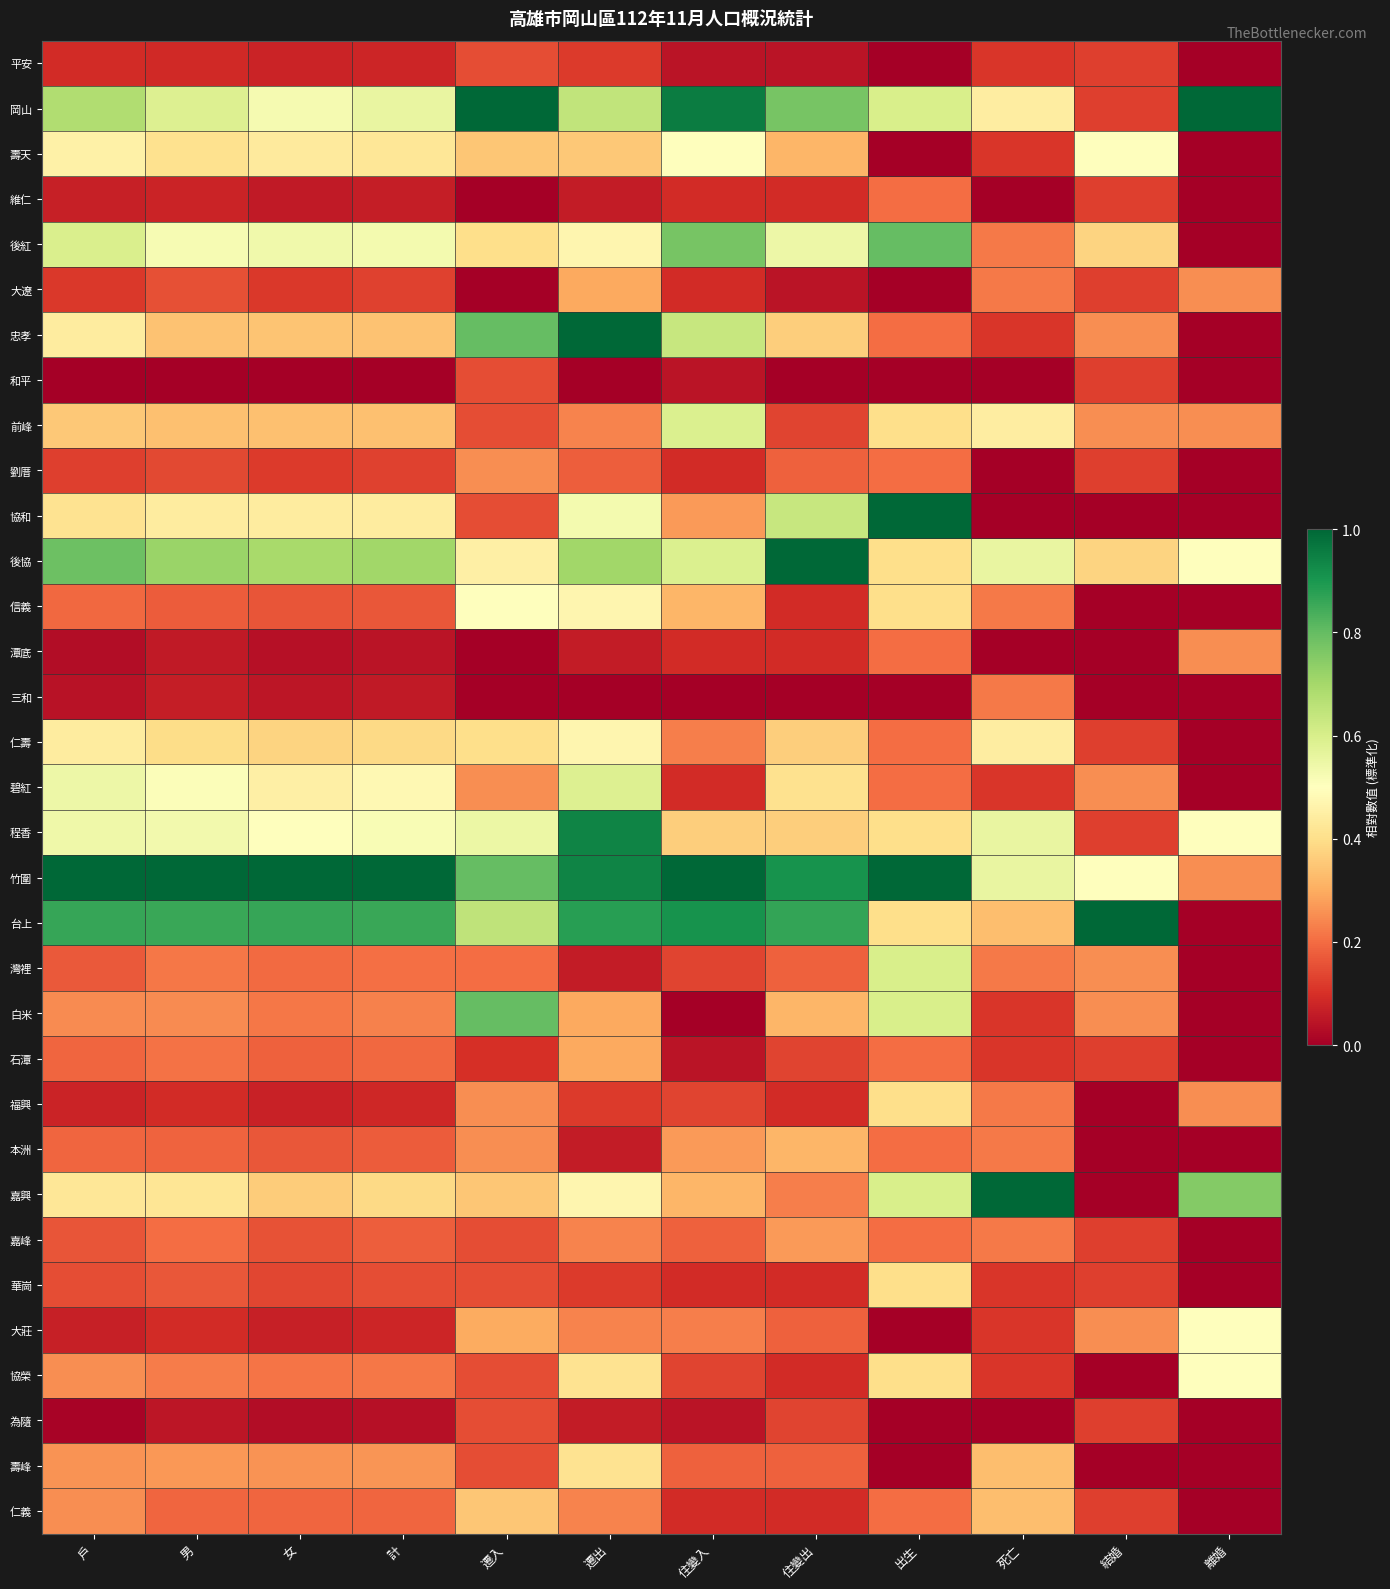

Reading left to right, extract all data points from this chart.

平安: 戶=0.1	男=0.1	女=0.1	計=0.1	遷入=0.1	遷出=0.1	住變入=0.0	住變出=0.0	出生=0.0	死亡=0.1	結婚=0.1	離婚=0.0
岡山: 戶=0.7	男=0.6	女=0.5	計=0.6	遷入=1.0	遷出=0.6	住變入=1.0	住變出=0.8	出生=0.6	死亡=0.4	結婚=0.1	離婚=1.0
壽天: 戶=0.5	男=0.4	女=0.4	計=0.4	遷入=0.3	遷出=0.4	住變入=0.5	住變出=0.3	出生=0.0	死亡=0.1	結婚=0.5	離婚=0.0
維仁: 戶=0.1	男=0.1	女=0.1	計=0.1	遷入=0.0	遷出=0.1	住變入=0.1	住變出=0.1	出生=0.2	死亡=0.0	結婚=0.1	離婚=0.0
後紅: 戶=0.6	男=0.5	女=0.5	計=0.5	遷入=0.4	遷出=0.5	住變入=0.8	住變出=0.5	出生=0.8	死亡=0.2	結婚=0.4	離婚=0.0
大遼: 戶=0.1	男=0.2	女=0.1	計=0.1	遷入=0.0	遷出=0.3	住變入=0.1	住變出=0.0	出生=0.0	死亡=0.2	結婚=0.1	離婚=0.2
忠孝: 戶=0.4	男=0.3	女=0.3	計=0.3	遷入=0.8	遷出=1.0	住變入=0.6	住變出=0.4	出生=0.2	死亡=0.1	結婚=0.2	離婚=0.0
和平: 戶=0.0	男=0.0	女=0.0	計=0.0	遷入=0.1	遷出=0.0	住變入=0.0	住變出=0.0	出生=0.0	死亡=0.0	結婚=0.1	離婚=0.0
前峰: 戶=0.4	男=0.3	女=0.3	計=0.3	遷入=0.1	遷出=0.2	住變入=0.6	住變出=0.1	出生=0.4	死亡=0.4	結婚=0.2	離婚=0.2
劉厝: 戶=0.1	男=0.1	女=0.1	計=0.1	遷入=0.2	遷出=0.2	住變入=0.1	住變出=0.2	出生=0.2	死亡=0.0	結婚=0.1	離婚=0.0
協和: 戶=0.4	男=0.4	女=0.4	計=0.4	遷入=0.1	遷出=0.5	住變入=0.3	住變出=0.6	出生=1.0	死亡=0.0	結婚=0.0	離婚=0.0
後協: 戶=0.8	男=0.7	女=0.7	計=0.7	遷入=0.5	遷出=0.7	住變入=0.6	住變出=1.0	出生=0.4	死亡=0.6	結婚=0.4	離婚=0.5
信義: 戶=0.2	男=0.2	女=0.2	計=0.2	遷入=0.5	遷出=0.5	住變入=0.3	住變出=0.1	出生=0.4	死亡=0.2	結婚=0.0	離婚=0.0
潭底: 戶=0.0	男=0.1	女=0.0	計=0.0	遷入=0.0	遷出=0.1	住變入=0.1	住變出=0.1	出生=0.2	死亡=0.0	結婚=0.0	離婚=0.2
三和: 戶=0.0	男=0.1	女=0.0	計=0.1	遷入=0.0	遷出=0.0	住變入=0.0	住變出=0.0	出生=0.0	死亡=0.2	結婚=0.0	離婚=0.0
仁壽: 戶=0.4	男=0.4	女=0.4	計=0.4	遷入=0.4	遷出=0.5	住變入=0.2	住變出=0.4	出生=0.2	死亡=0.4	結婚=0.1	離婚=0.0
碧紅: 戶=0.5	男=0.5	女=0.5	計=0.5	遷入=0.2	遷出=0.6	住變入=0.1	住變出=0.4	出生=0.2	死亡=0.1	結婚=0.2	離婚=0.0
程香: 戶=0.5	男=0.5	女=0.5	計=0.5	遷入=0.6	遷出=0.9	住變入=0.4	住變出=0.4	出生=0.4	死亡=0.6	結婚=0.1	離婚=0.5
竹圍: 戶=1.0	男=1.0	女=1.0	計=1.0	遷入=0.8	遷出=0.9	住變入=1.0	住變出=0.9	出生=1.0	死亡=0.6	結婚=0.5	離婚=0.2
台上: 戶=0.9	男=0.9	女=0.9	計=0.9	遷入=0.7	遷出=0.9	住變入=0.9	住變出=0.9	出生=0.4	死亡=0.3	結婚=1.0	離婚=0.0
灣裡: 戶=0.2	男=0.2	女=0.2	計=0.2	遷入=0.2	遷出=0.1	住變入=0.1	住變出=0.2	出生=0.6	死亡=0.2	結婚=0.2	離婚=0.0
白米: 戶=0.2	男=0.2	女=0.2	計=0.2	遷入=0.8	遷出=0.3	住變入=0.0	住變出=0.3	出生=0.6	死亡=0.1	結婚=0.2	離婚=0.0
石潭: 戶=0.2	男=0.2	女=0.2	計=0.2	遷入=0.1	遷出=0.3	住變入=0.0	住變出=0.1	出生=0.2	死亡=0.1	結婚=0.1	離婚=0.0
福興: 戶=0.1	男=0.1	女=0.1	計=0.1	遷入=0.2	遷出=0.1	住變入=0.1	住變出=0.1	出生=0.4	死亡=0.2	結婚=0.0	離婚=0.2
本洲: 戶=0.2	男=0.2	女=0.2	計=0.2	遷入=0.2	遷出=0.1	住變入=0.3	住變出=0.3	出生=0.2	死亡=0.2	結婚=0.0	離婚=0.0
嘉興: 戶=0.4	男=0.4	女=0.4	計=0.4	遷入=0.3	遷出=0.5	住變入=0.3	住變出=0.2	出生=0.6	死亡=1.0	結婚=0.0	離婚=0.8
嘉峰: 戶=0.2	男=0.2	女=0.2	計=0.2	遷入=0.1	遷出=0.2	住變入=0.2	住變出=0.3	出生=0.2	死亡=0.2	結婚=0.1	離婚=0.0
華崗: 戶=0.2	男=0.2	女=0.1	計=0.2	遷入=0.1	遷出=0.1	住變入=0.1	住變出=0.1	出生=0.4	死亡=0.1	結婚=0.1	離婚=0.0
大莊: 戶=0.1	男=0.1	女=0.1	計=0.1	遷入=0.3	遷出=0.2	住變入=0.2	住變出=0.2	出生=0.0	死亡=0.1	結婚=0.2	離婚=0.5
協榮: 戶=0.3	男=0.2	女=0.2	計=0.2	遷入=0.1	遷出=0.4	住變入=0.1	住變出=0.1	出生=0.4	死亡=0.1	結婚=0.0	離婚=0.5
為隨: 戶=0.0	男=0.0	女=0.0	計=0.0	遷入=0.1	遷出=0.1	住變入=0.0	住變出=0.1	出生=0.0	死亡=0.0	結婚=0.1	離婚=0.0
壽峰: 戶=0.3	男=0.3	女=0.3	計=0.3	遷入=0.1	遷出=0.4	住變入=0.2	住變出=0.2	出生=0.0	死亡=0.3	結婚=0.0	離婚=0.0
仁義: 戶=0.3	男=0.2	女=0.2	計=0.2	遷入=0.3	遷出=0.2	住變入=0.1	住變出=0.1	出生=0.2	死亡=0.3	結婚=0.1	離婚=0.0